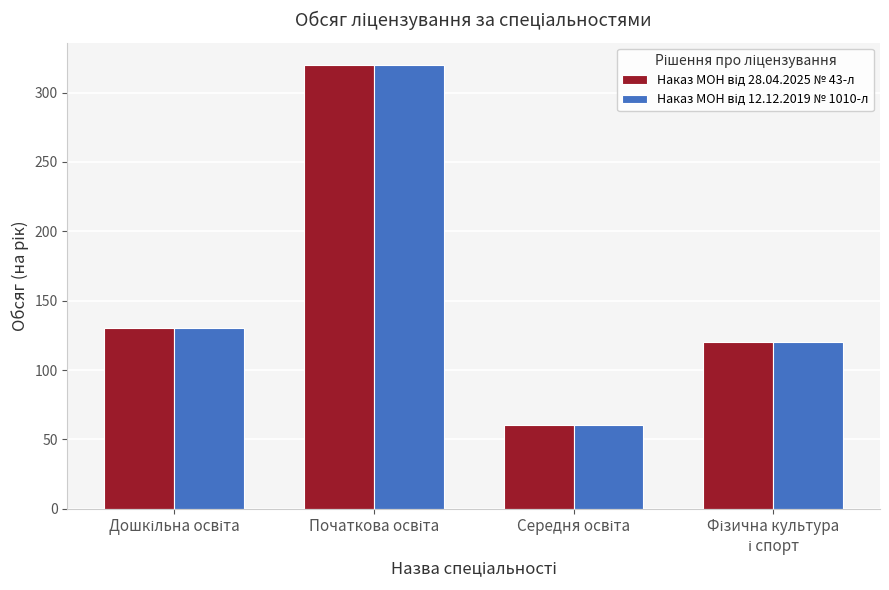

What is the smallest value displayed?

60